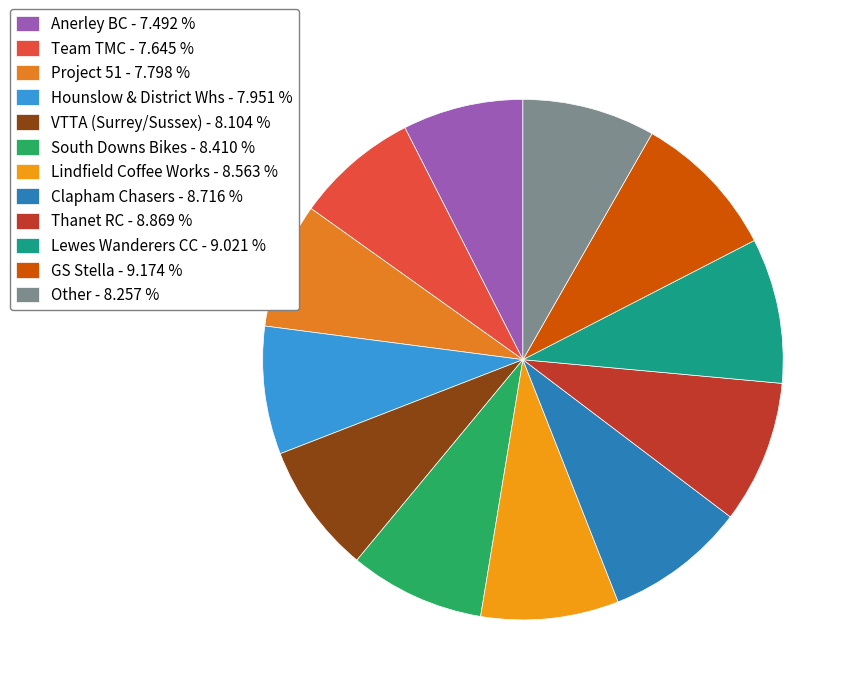

Count the number of slices in the pie.

12